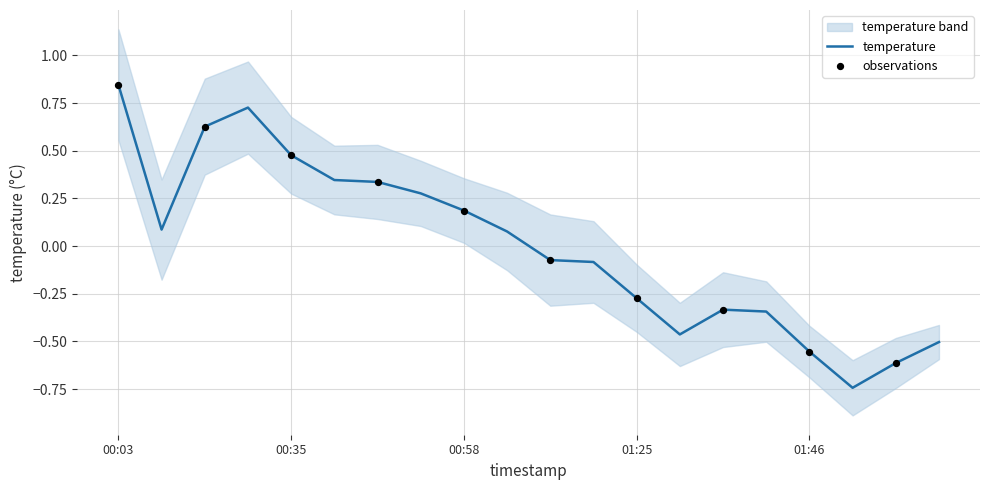

What is the change in value from 01:41 to 01:51?

-0.4